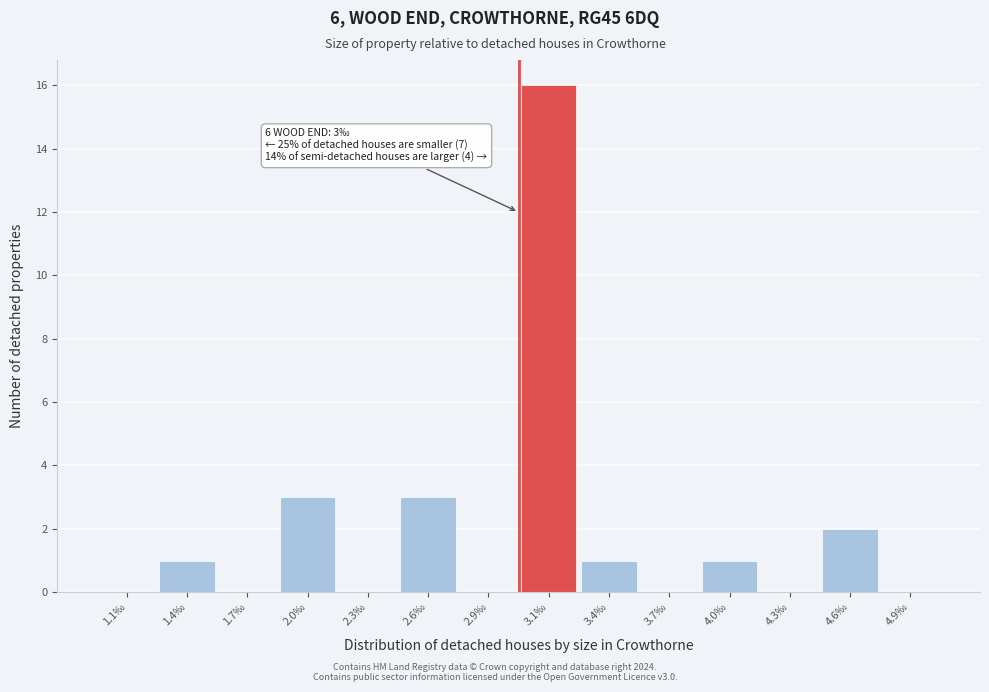

Reading left to right, extract all data points from this chart.

1.1‰=0	1.4‰=1	1.7‰=0	2.0‰=3	2.3‰=0	2.6‰=3	2.9‰=0	3.1‰=16	3.4‰=1	3.7‰=0	4.0‰=1	4.3‰=0	4.6‰=2	4.9‰=0